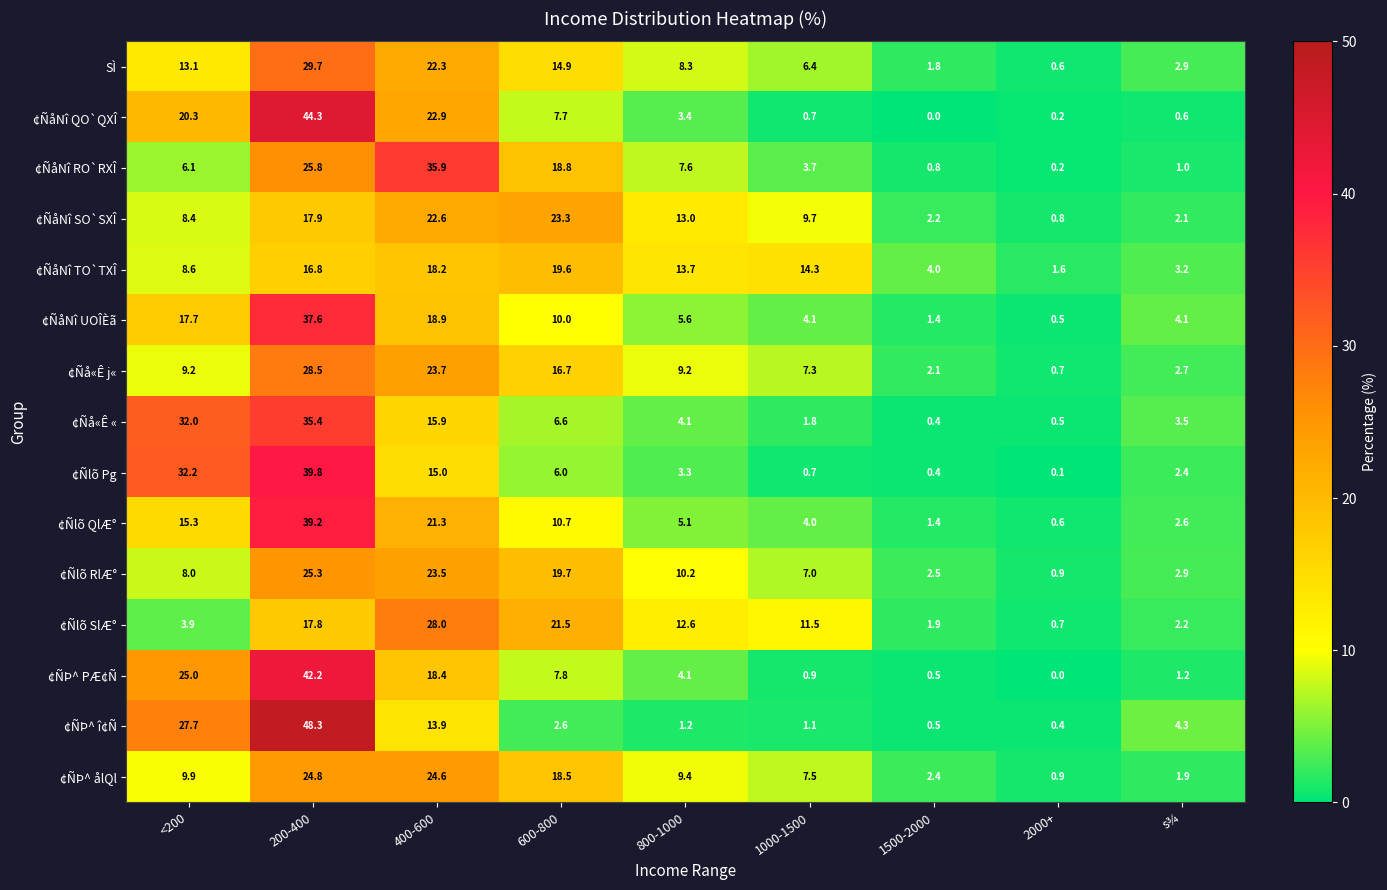

At how many categories does at least one series exceed 7?

6